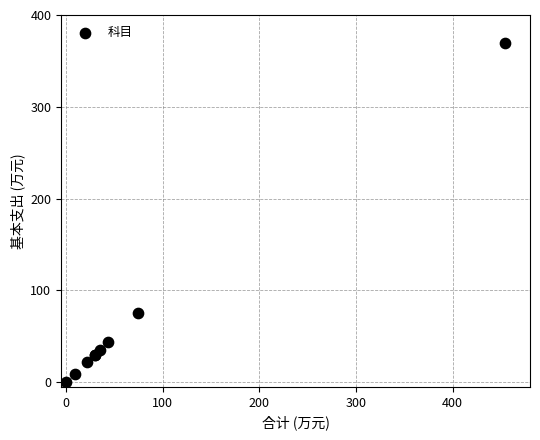

What Y value in the scatter plot is closest to 184?

75.0